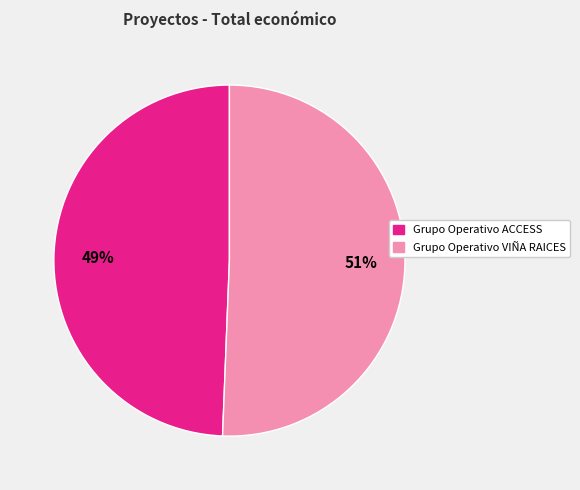

What percentage is the Grupo Operativo ACCESS slice, to the nearest percent?

49%